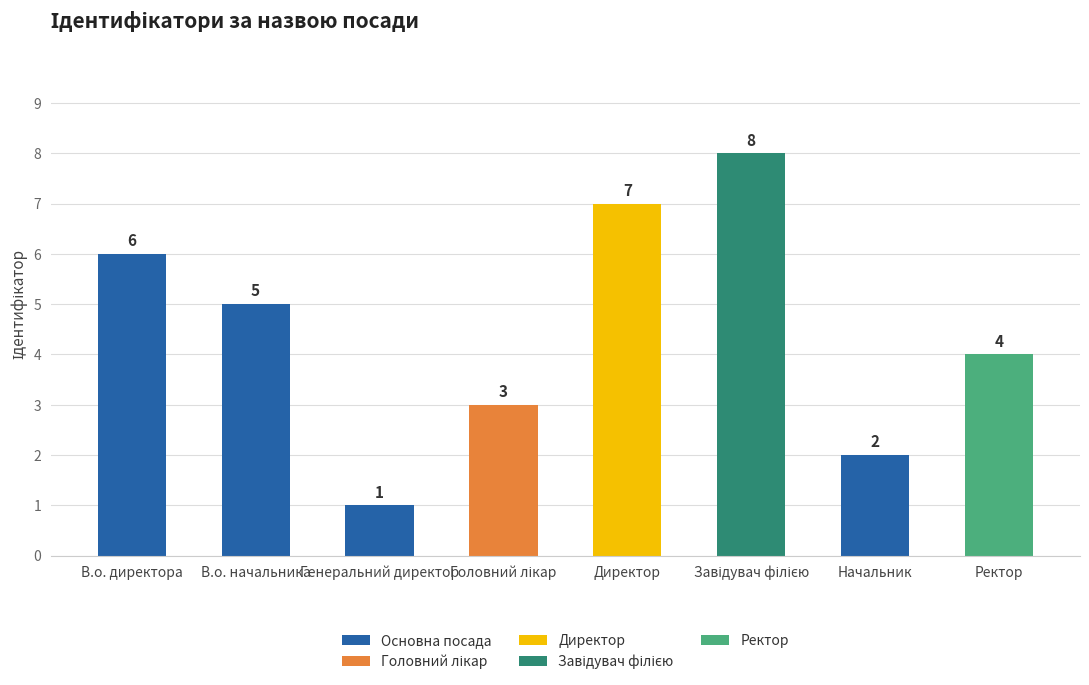

How many values are between 3 and 7?

5